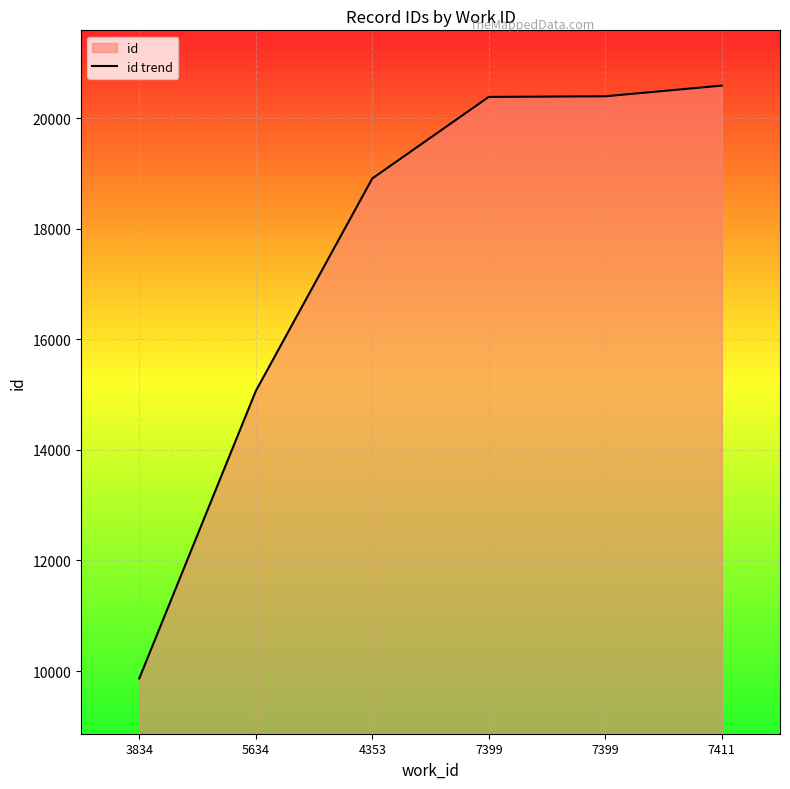

What is the difference between the second highest and minimum values?

10530